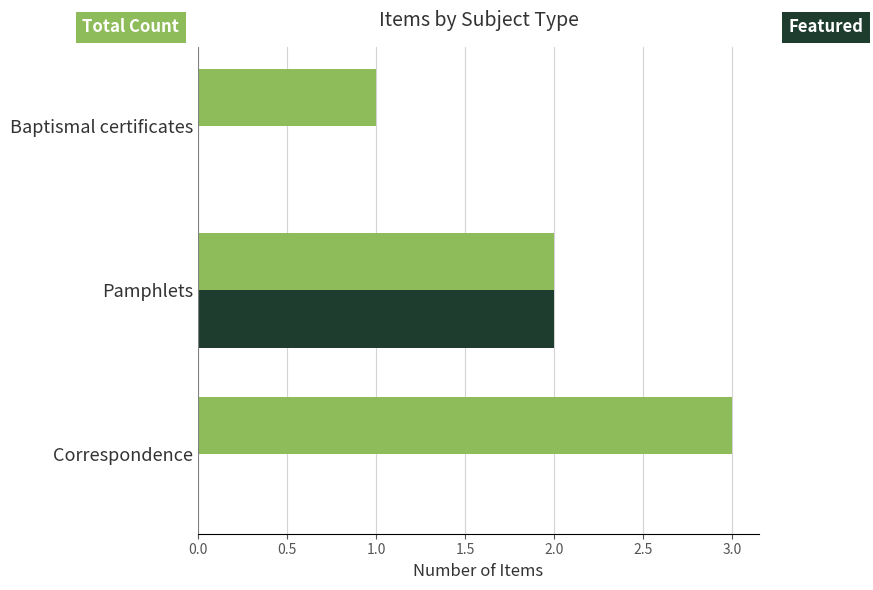

Which label corresponds to the largest value in the chart?

Correspondence